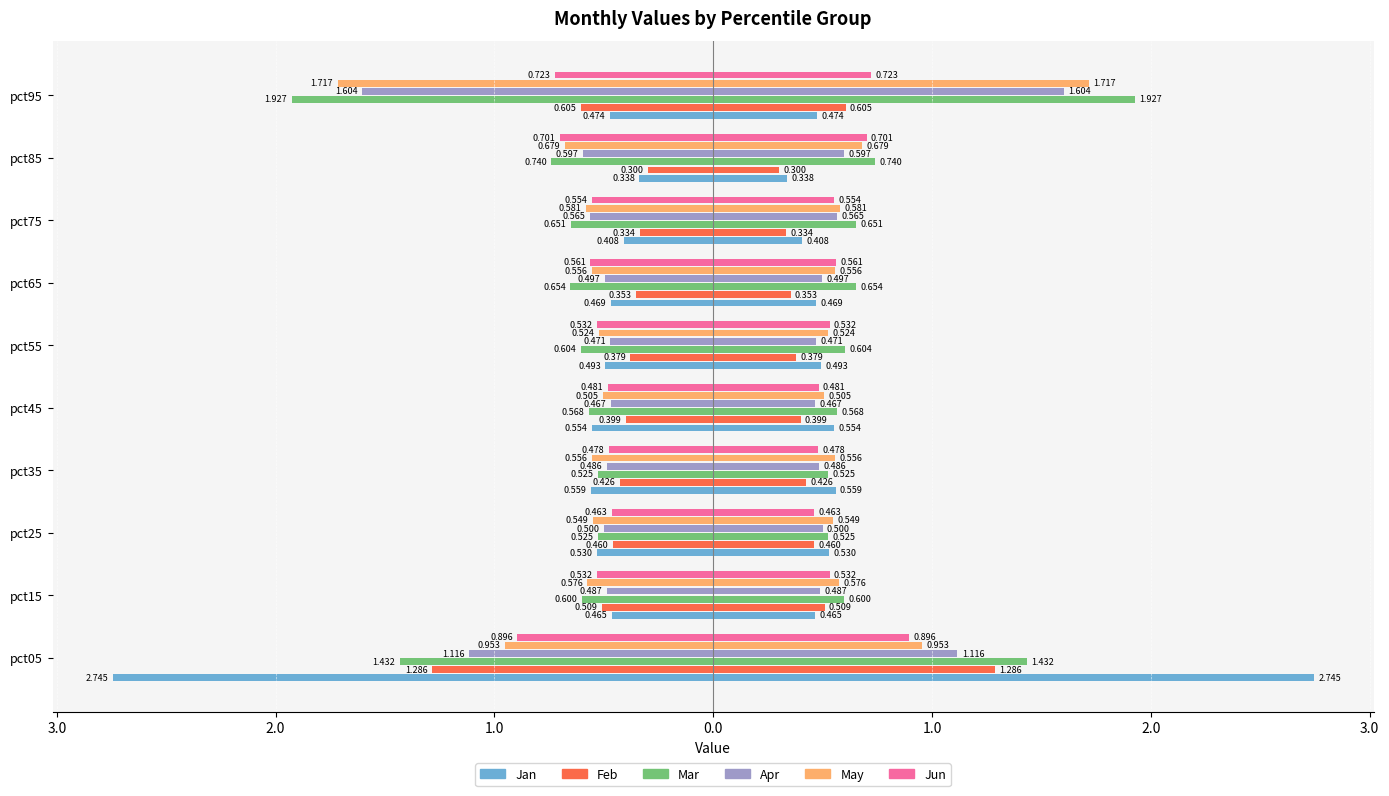

Reading right to left, transcribe all the data shown in this chart.

Jan: -0.5	-0.3	-0.4	-0.5	-0.5	-0.6	-0.6	-0.5	-0.5	-2.7
Feb: -0.6	-0.3	-0.3	-0.4	-0.4	-0.4	-0.4	-0.5	-0.5	-1.3
Mar: -1.9	-0.7	-0.7	-0.7	-0.6	-0.6	-0.5	-0.5	-0.6	-1.4
Apr: -1.6	-0.6	-0.6	-0.5	-0.5	-0.5	-0.5	-0.5	-0.5	-1.1
May: -1.7	-0.7	-0.6	-0.6	-0.5	-0.5	-0.6	-0.5	-0.6	-1.0
Jun: -0.7	-0.7	-0.6	-0.6	-0.5	-0.5	-0.5	-0.5	-0.5	-0.9